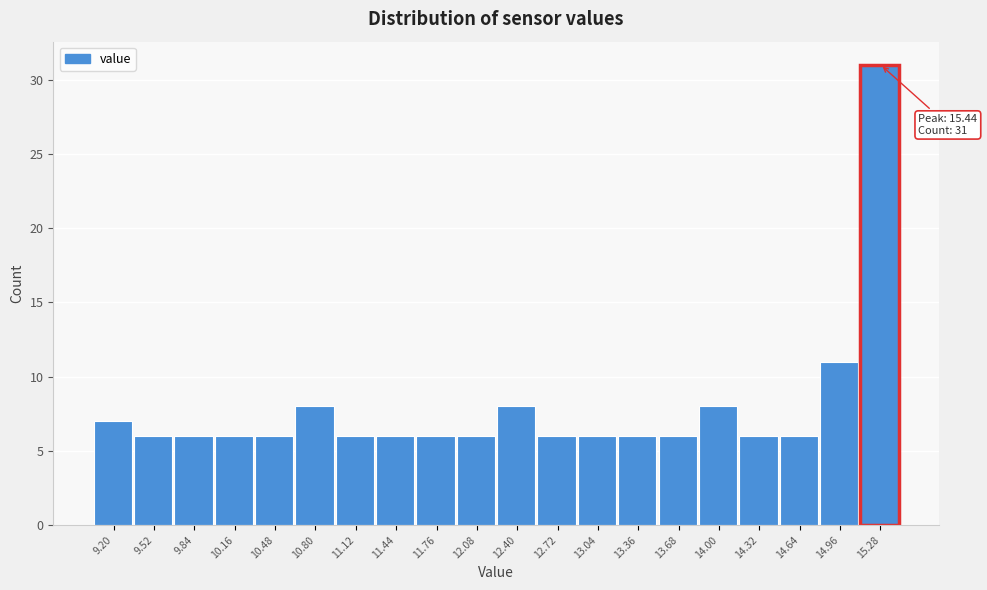

Reading right to left, extract all data points from this chart.

15.28=31	14.96=11	14.64=6	14.32=6	14.00=8	13.68=6	13.36=6	13.04=6	12.72=6	12.40=8	12.08=6	11.76=6	11.44=6	11.12=6	10.80=8	10.48=6	10.16=6	9.84=6	9.52=6	9.20=7